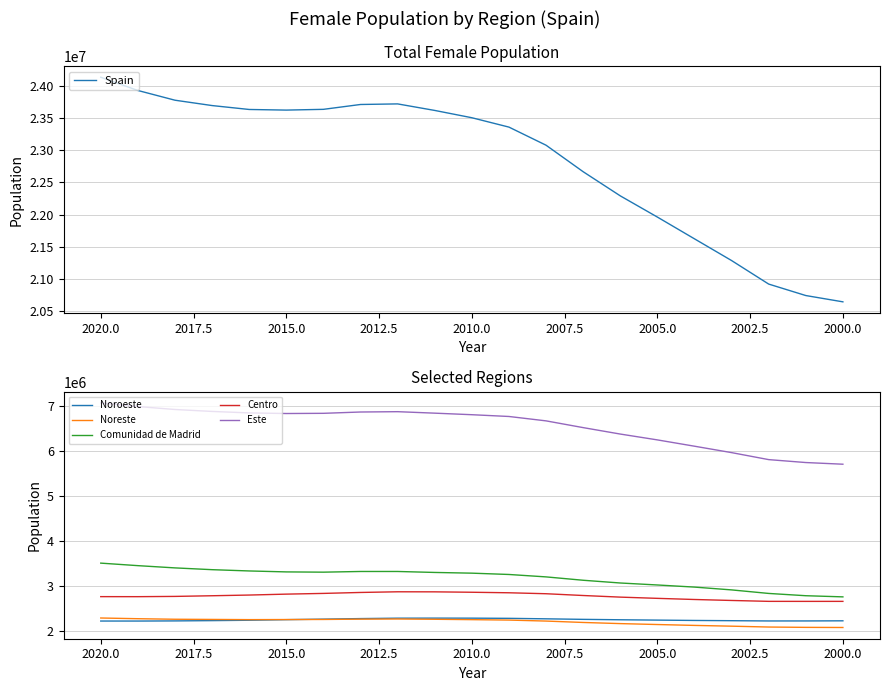

Is the value of Este at 13 greater than the value of Noroeste at 2015.0?

Yes